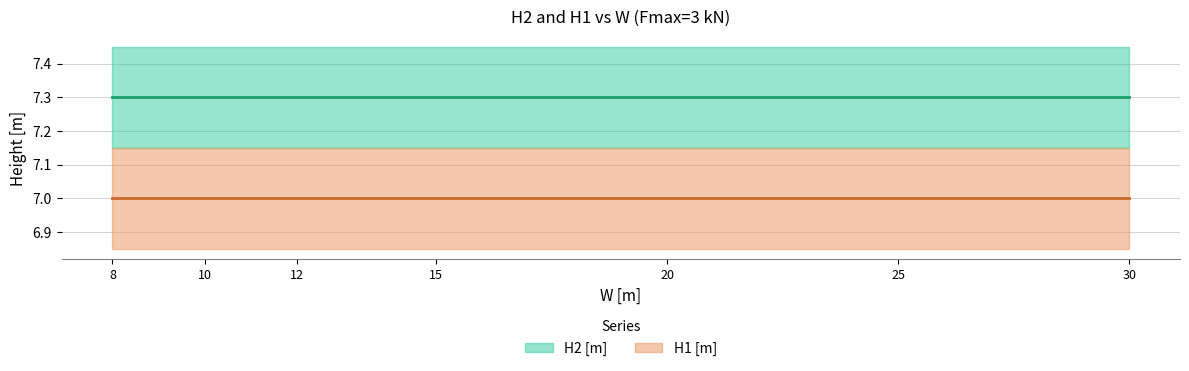

True or false: H1 [m] has a value of 9.3 at ST-V8W20TO7,3.

False